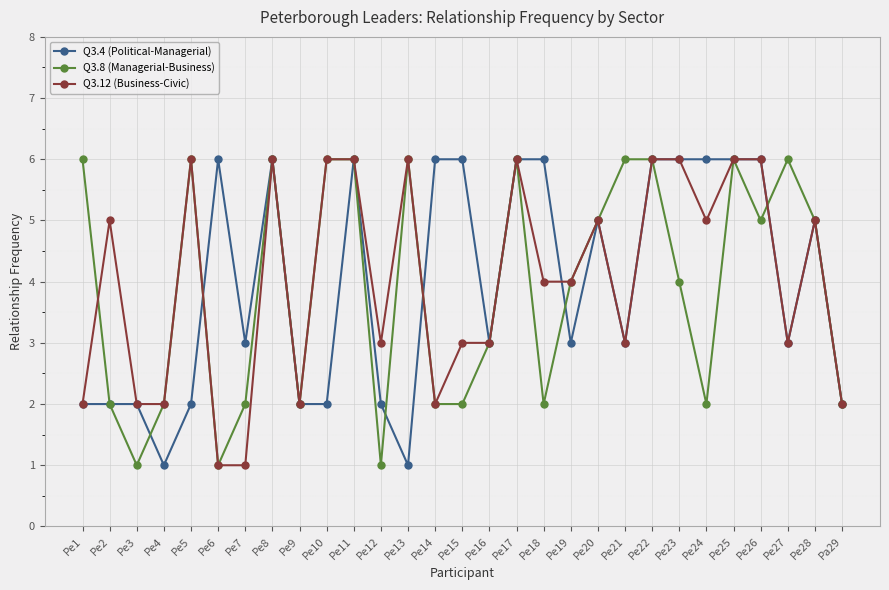

What position from the right is Pe24?

6